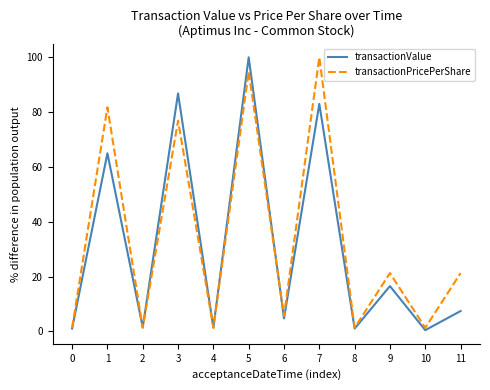

What is the highest value of the transactionPricePerShare series?

100.0